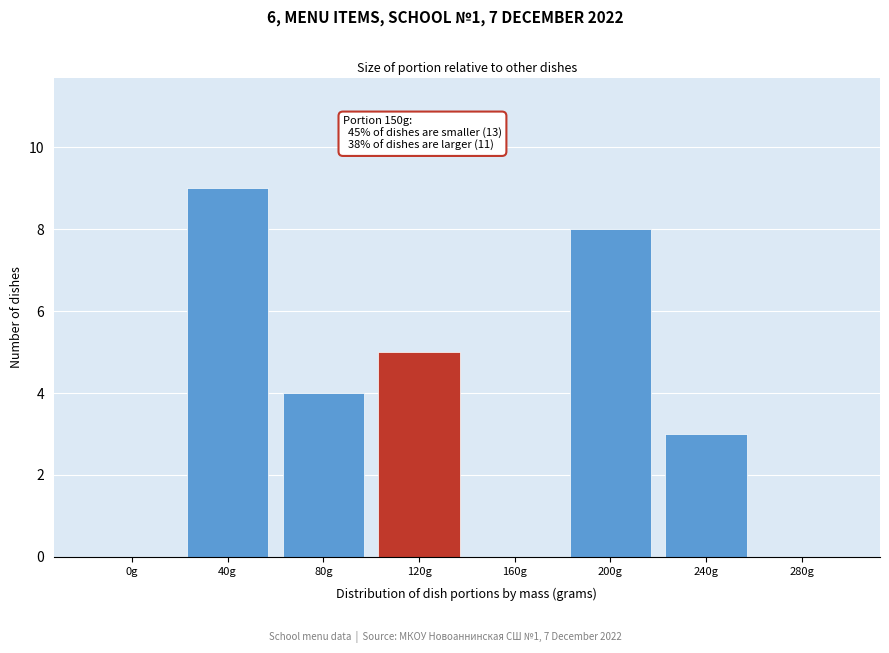

Reading left to right, what are all the values shown in this chart?

0g=0	40g=9	80g=4	120g=5	160g=0	200g=8	240g=3	280g=0